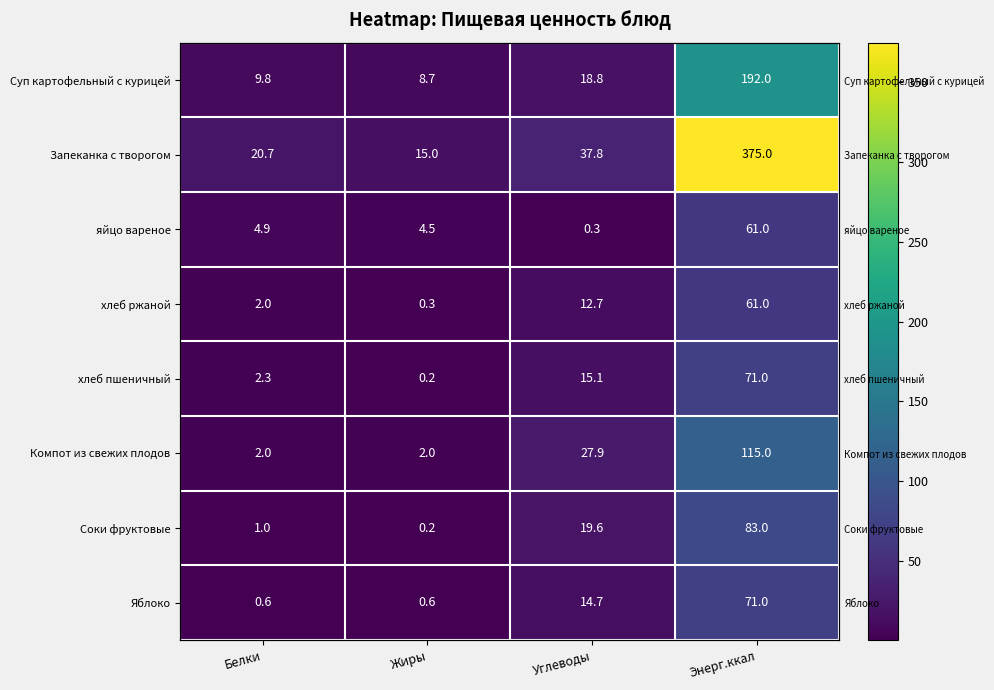

Rank the series at Энерг.ккал from highest to lowest value.

Запеканка с творогом, Суп картофельный с курицей, Компот из свежих плодов, Соки фруктовые, хлеб пшеничный, Яблоко, яйцо вареное, хлеб ржаной